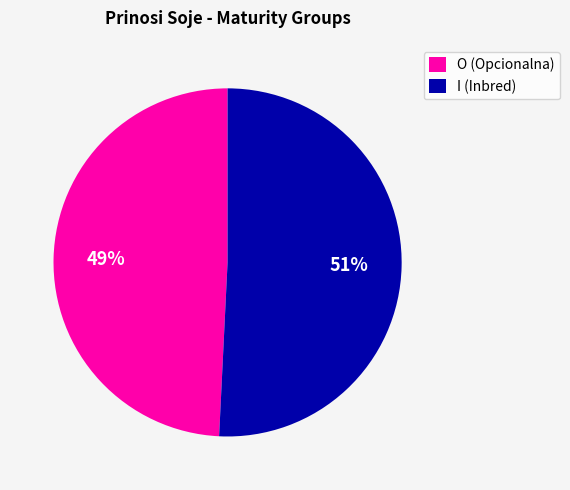

How many segments does this pie chart have?

2